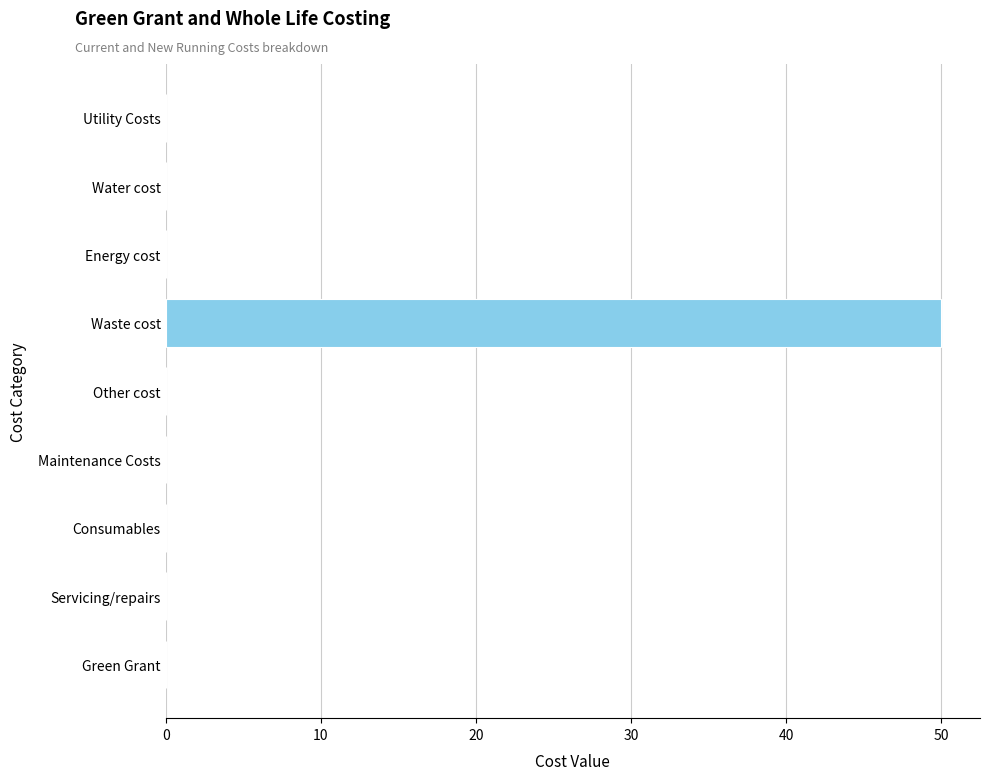

Is it true that the value at Green Grant is 17?

False